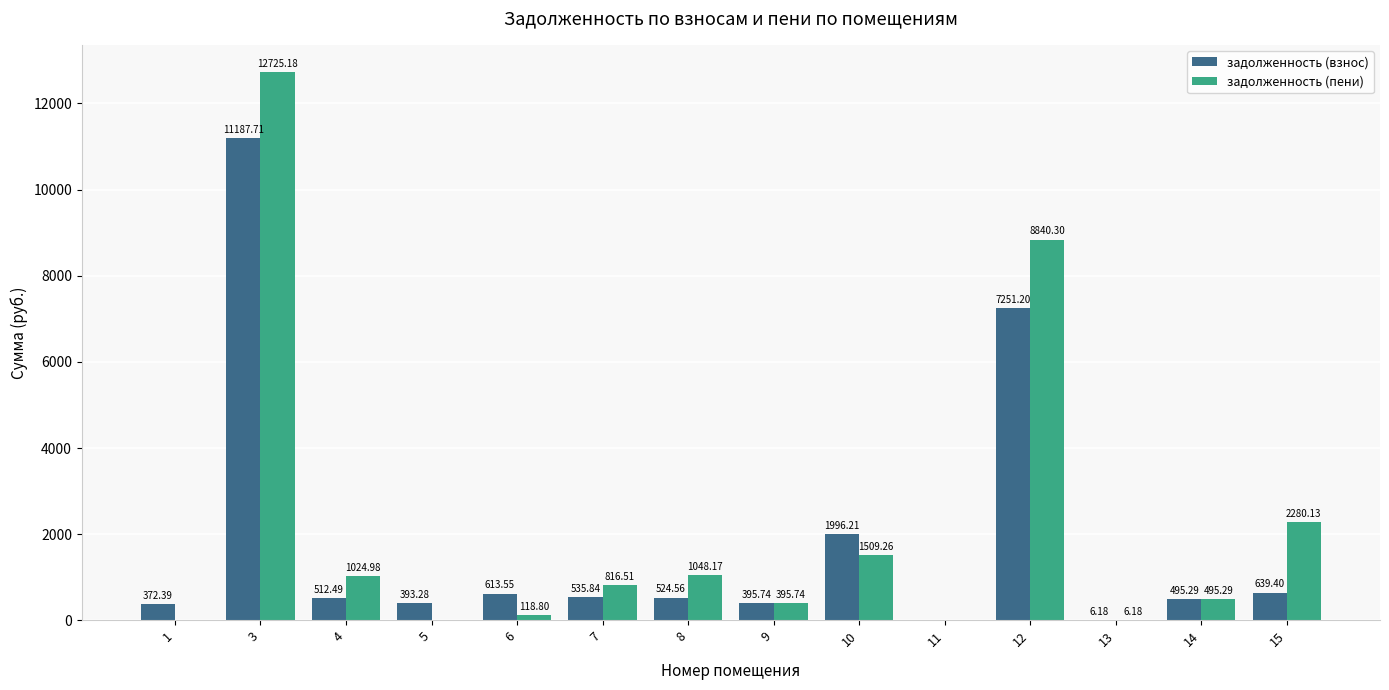

True or false: задолженность (взнос) has a value of 393.3 at 5.

True